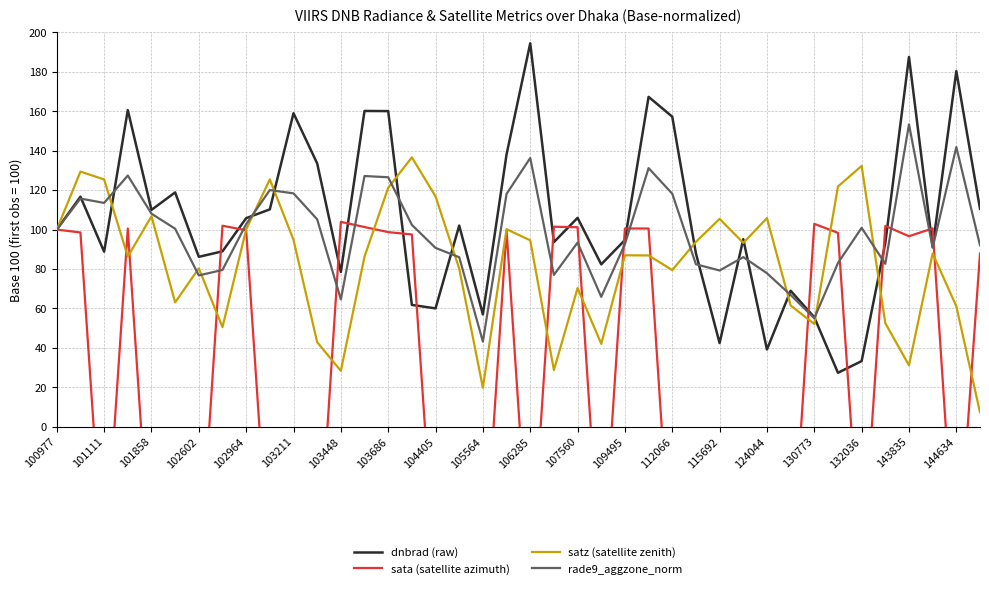

Where is the first local minimum for rade9_aggzone_norm?

101111